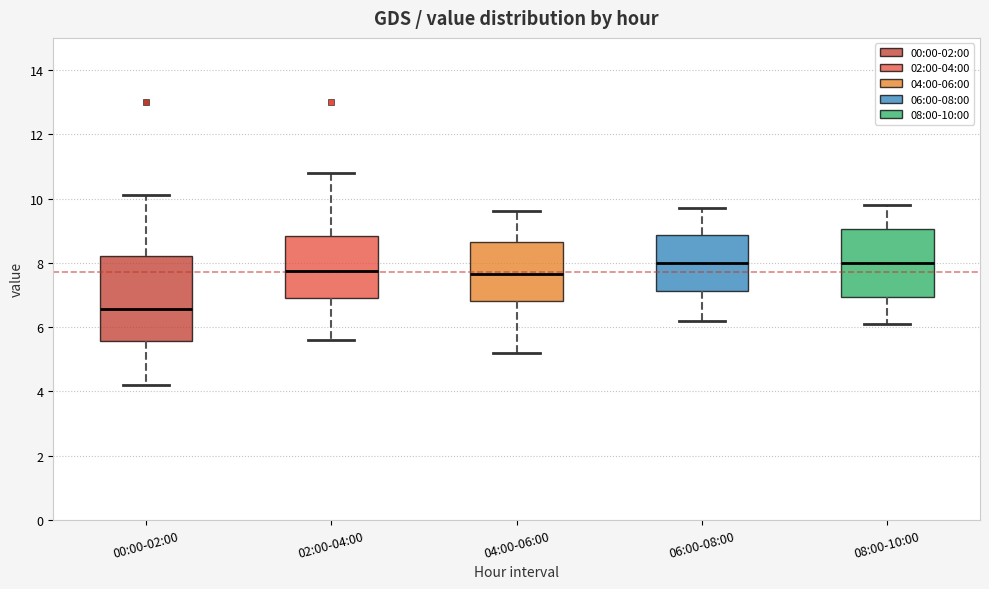

Reading left to right, transcribe this box plot: for each box, give where its median line is, the range the box spans, and where its two whiskers end, as read against the y-axis. The values are not printed on the chart, so give them approximately, as read against the axis.

00:00-02:00: median 6.6, box 5.6 to 8.2, whiskers 4.2 to 10.2
02:00-04:00: median 7.8, box 7.0 to 8.8, whiskers 5.6 to 10.8
04:00-06:00: median 7.6, box 6.8 to 8.6, whiskers 5.2 to 9.6
06:00-08:00: median 8.0, box 7.2 to 8.8, whiskers 6.2 to 9.8
08:00-10:00: median 8.0, box 7.0 to 9.0, whiskers 6.2 to 9.8